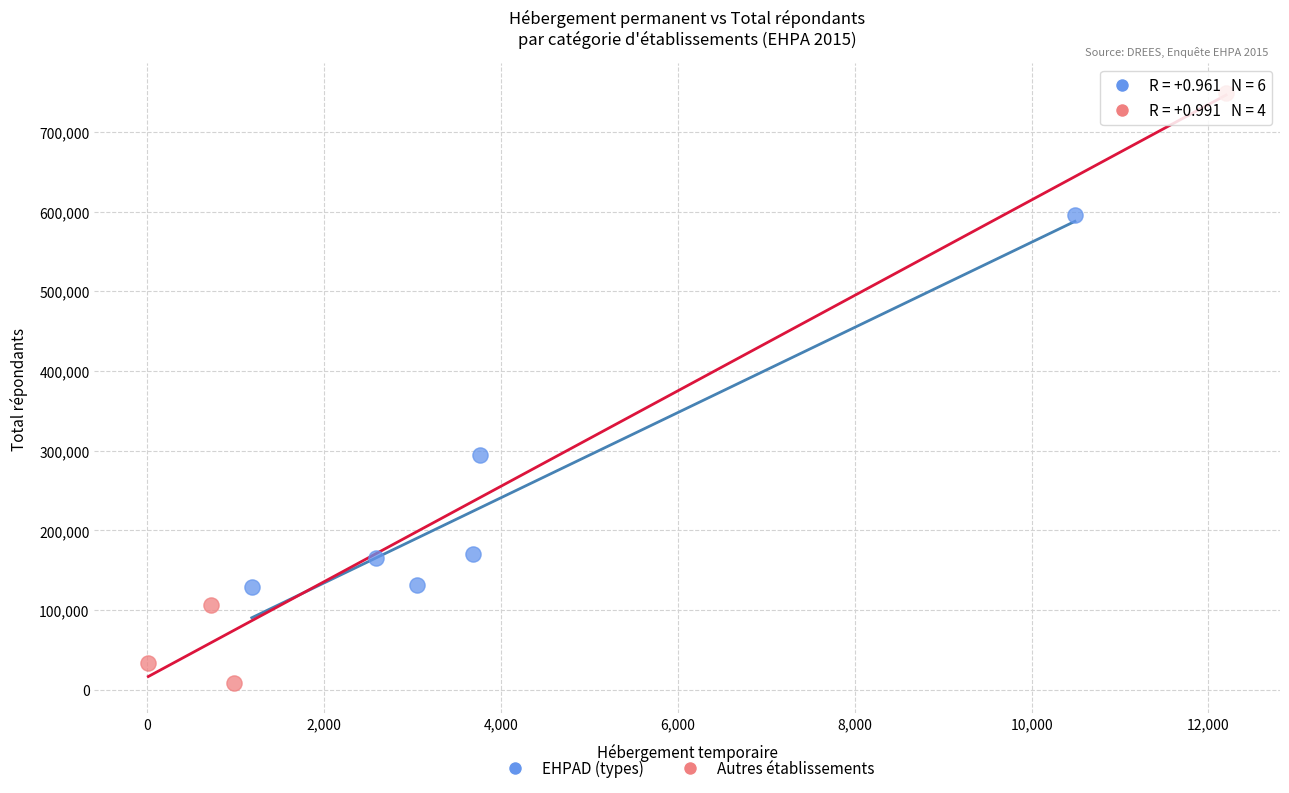

Which series has the largest Y range (max minus min)?

Autres établissements